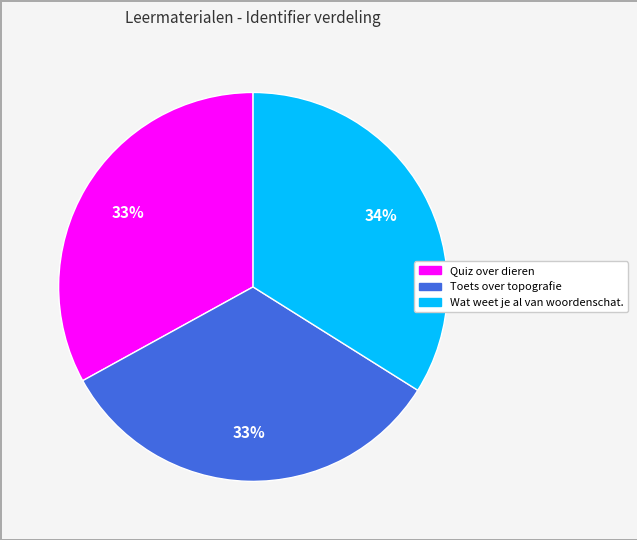

How many segments does this pie chart have?

3